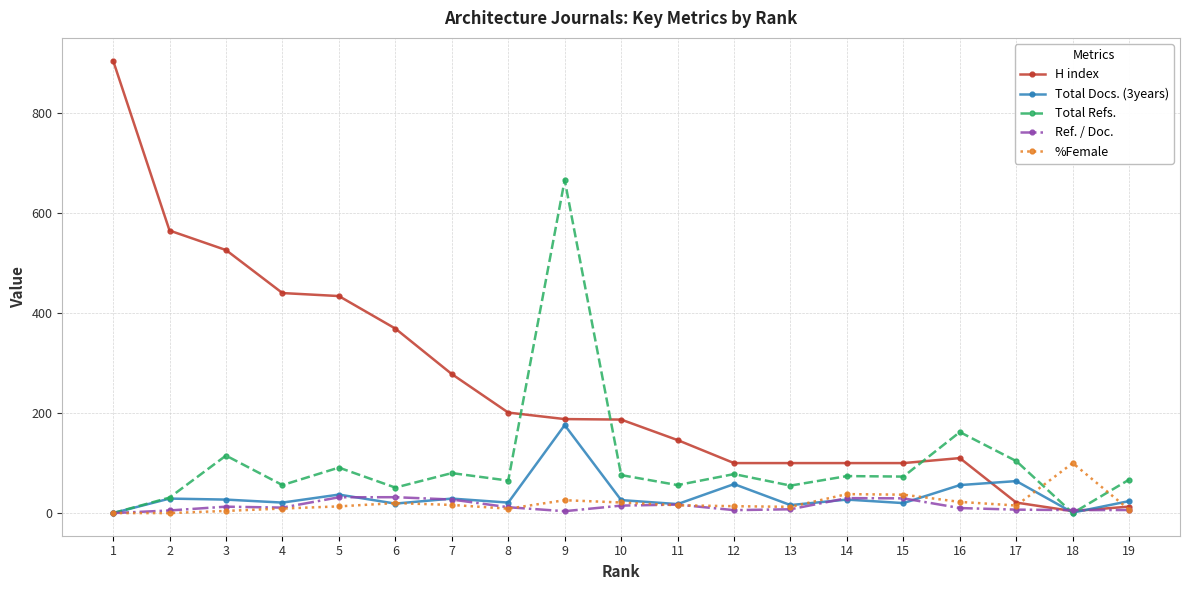

The value of Total Docs. (3years) at 5 is 37.0. True or false?

True